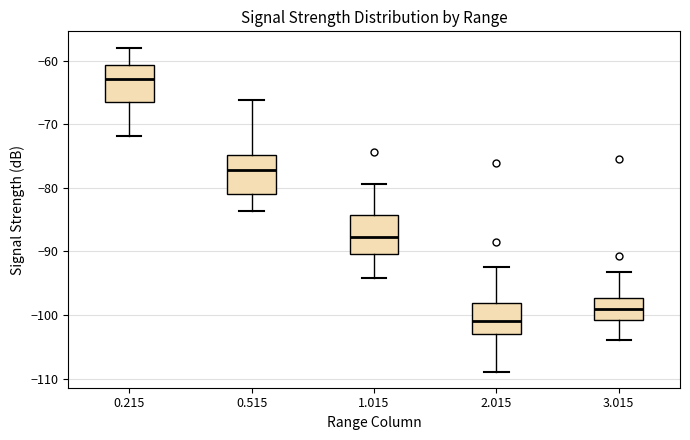

Reading left to right, transcribe this box plot: for each box, give where its median line is, the range the box spans, and where its two whiskers end, as read against the y-axis. The values are not printed on the chart, so give them approximately, as read against the axis.

0.215: median -63, box -66 to -61, whiskers -72 to -58
0.515: median -77, box -81 to -75, whiskers -84 to -66
1.015: median -88, box -90 to -84, whiskers -94 to -79
2.015: median -101, box -103 to -98, whiskers -109 to -92
3.015: median -99, box -101 to -97, whiskers -104 to -93